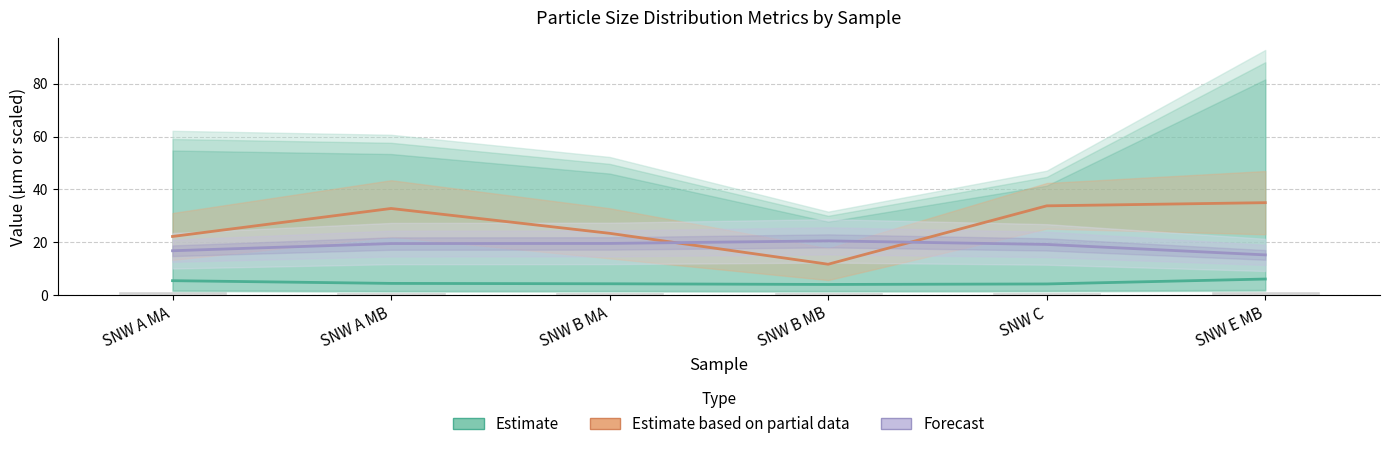

How many data points in Estimate based on partial data (D[4,3]) are less than 32?

3